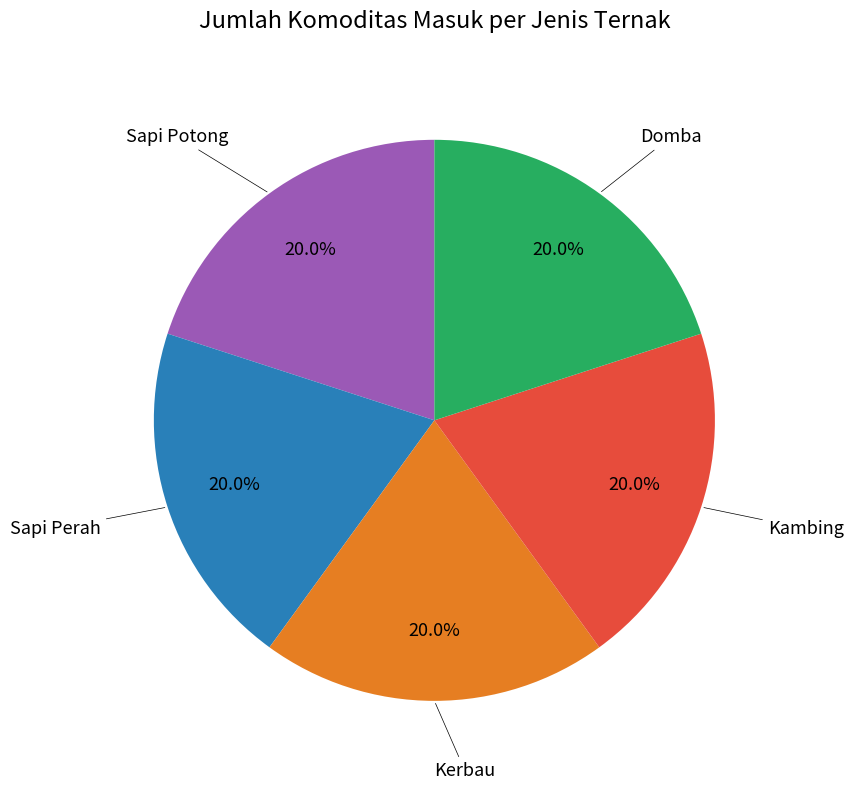

Is there a majority slice in this chart?

No